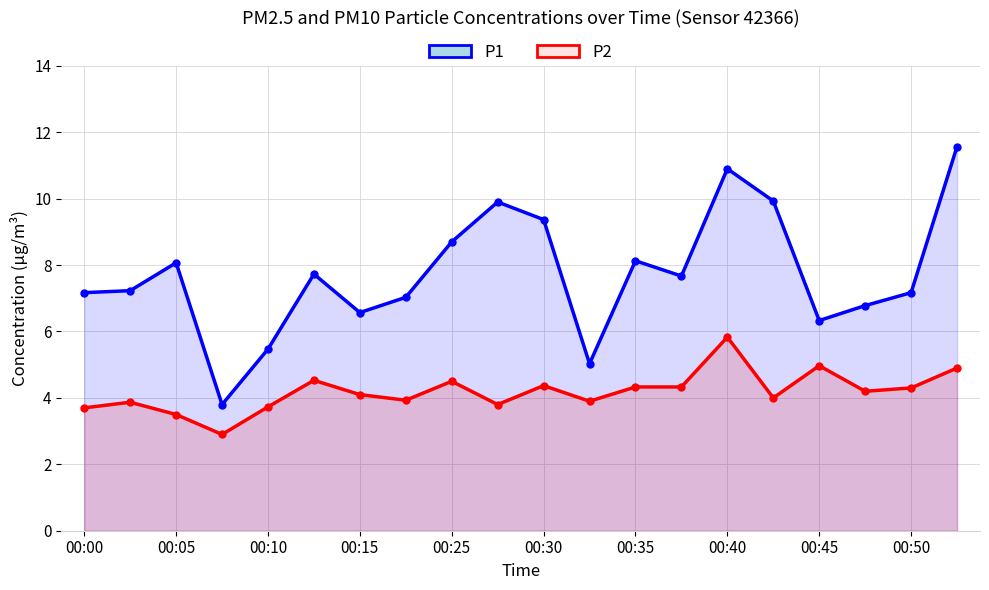

How many values in the P1 series are below 7?

6